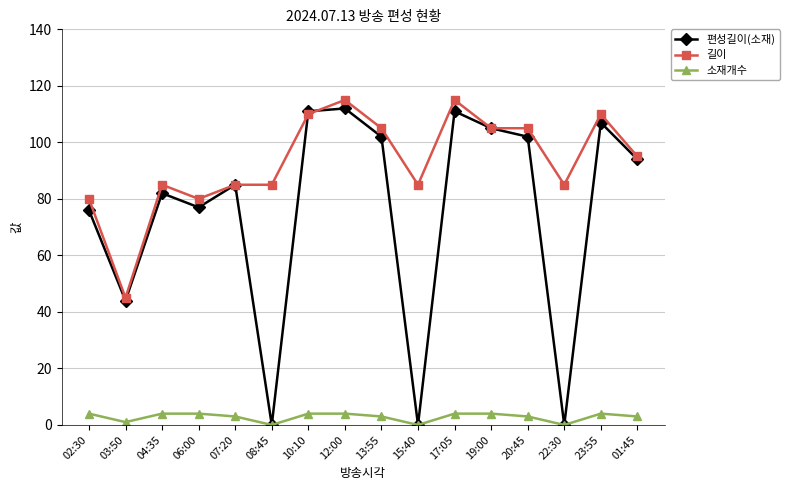

The value of 편성길이(소재) at 20:45 is 102. True or false?

True